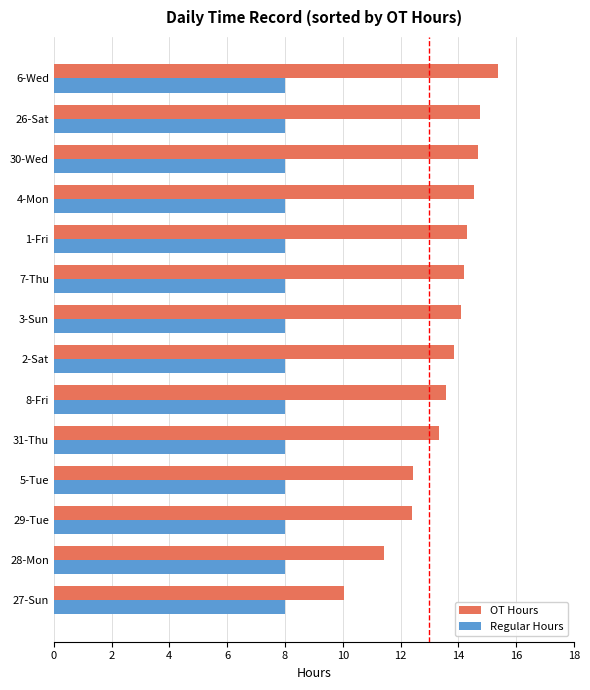

At how many categories does at least one series exceed 12?

12